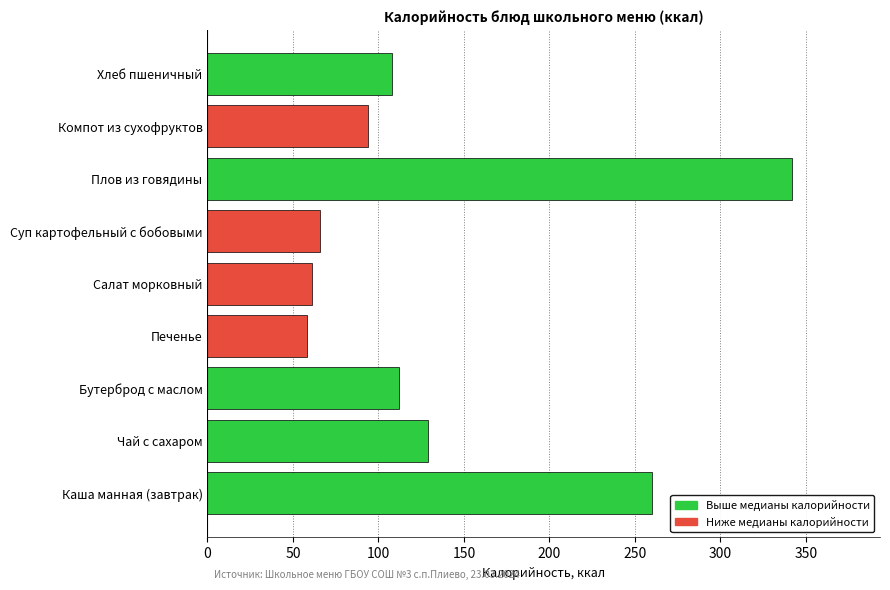

What is the maximum value shown in the chart?

342